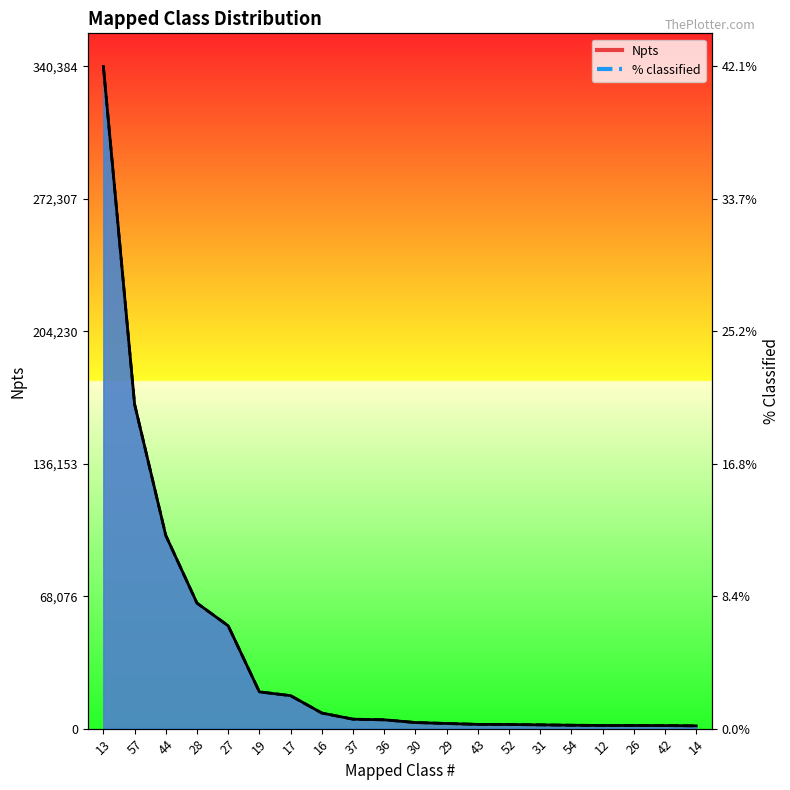

What is the approximate value of % classified at 42?

1568.0